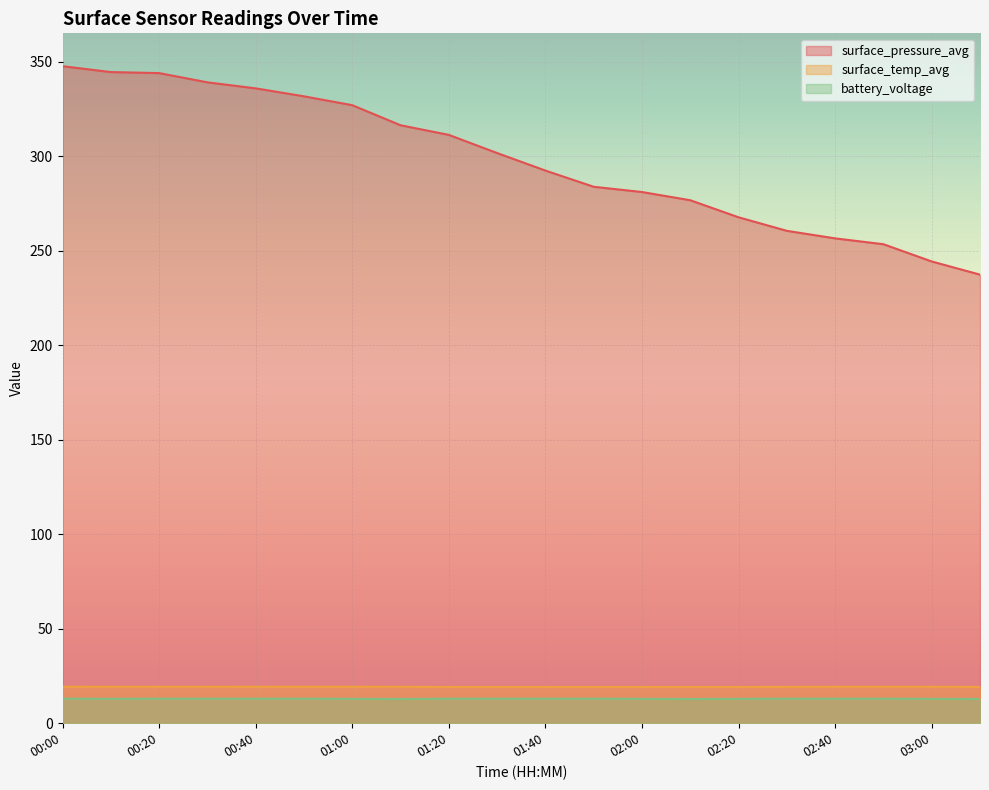

Rank the series at 01:00 from highest to lowest value.

surface_pressure_avg, surface_temp_avg, battery_voltage